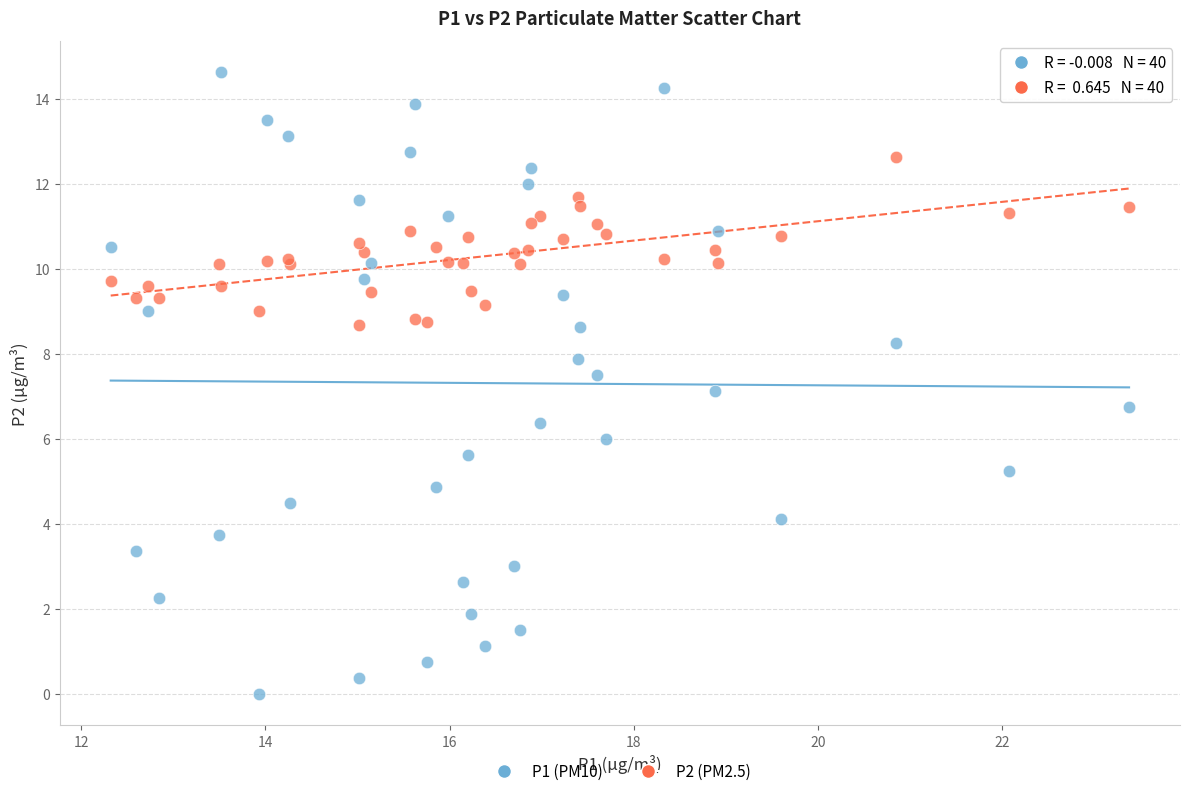

Which series contains the highest Y value?

P1 (PM10)